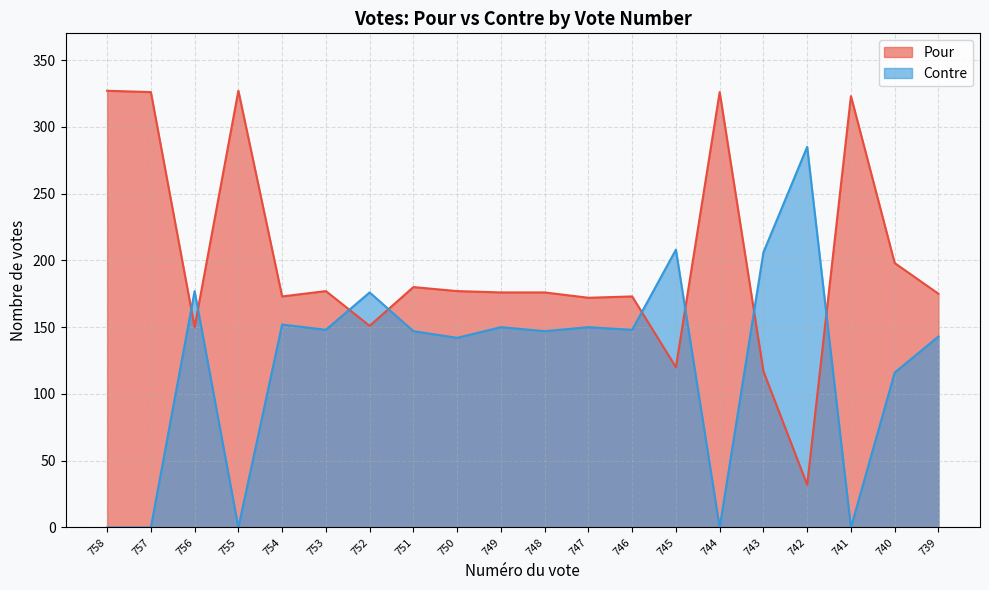

Which series has the largest range (max minus min)?

Pour